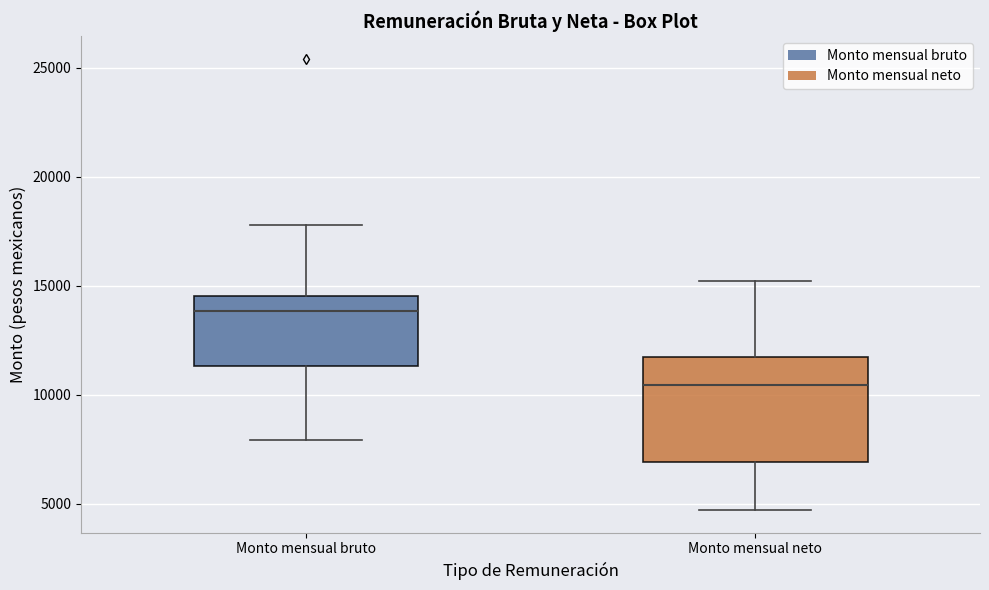

Reading left to right, read every box against the y-axis: the position of its median line, the range the box covers, and the ends of its whiskers. The values are not printed on the chart, so give them approximately, as read against the axis.

Monto mensual bruto: median 14000, box 11500 to 14500, whiskers 8000 to 18000
Monto mensual neto: median 10500, box 7000 to 11500, whiskers 4500 to 15000